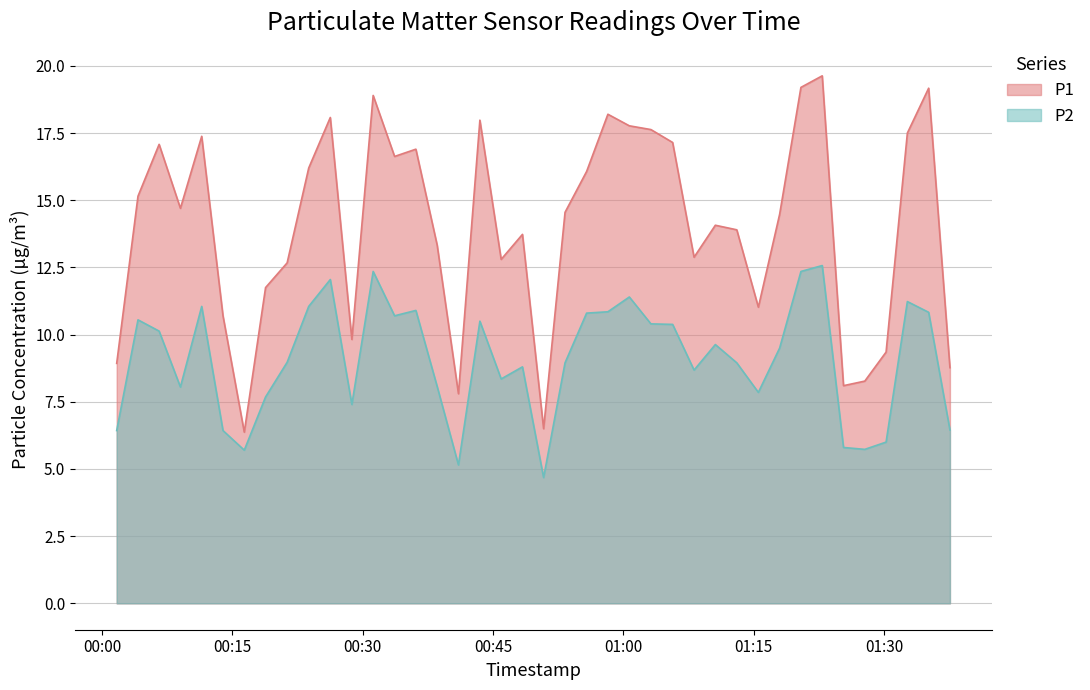

What is the maximum value shown in the chart?

19.6